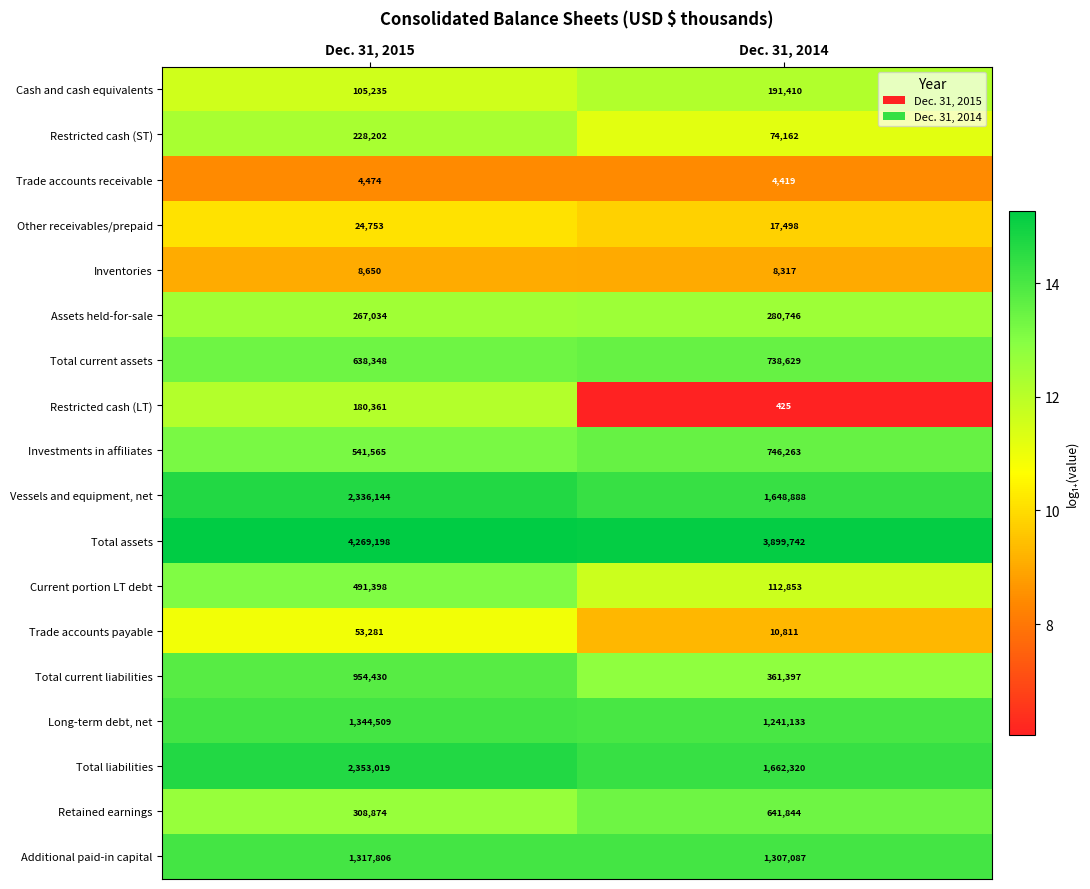

What is the difference between the Total liabilities values at Dec. 31, 2015 and Dec. 31, 2014?

690699